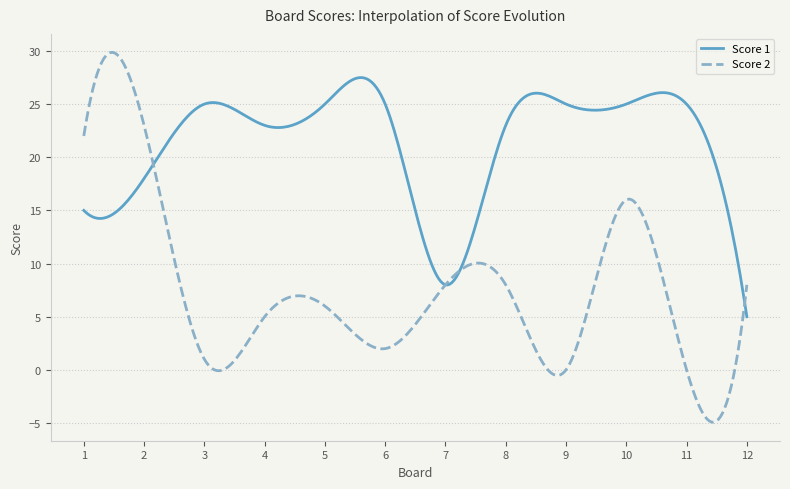

Rank the series by their maximum value, from highest to lowest.

Score 2, Score 1